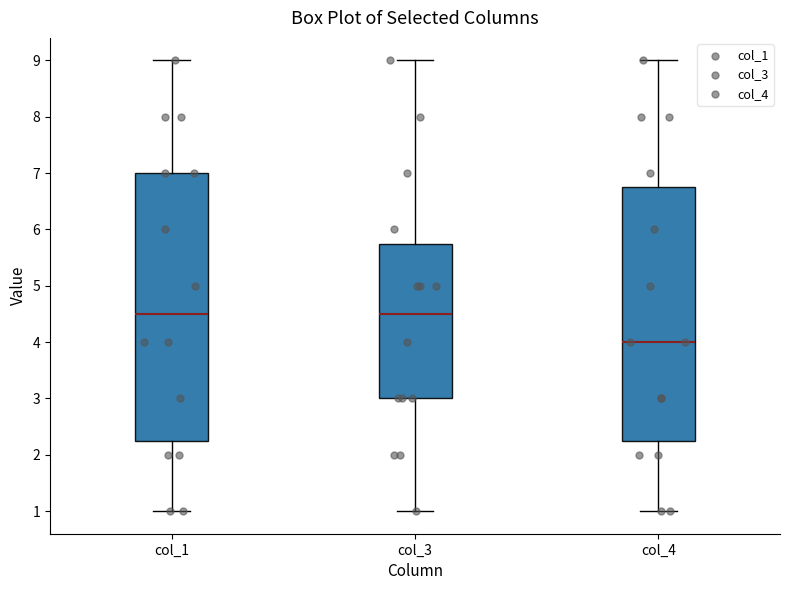

Which box has the lowest median line?

col_4